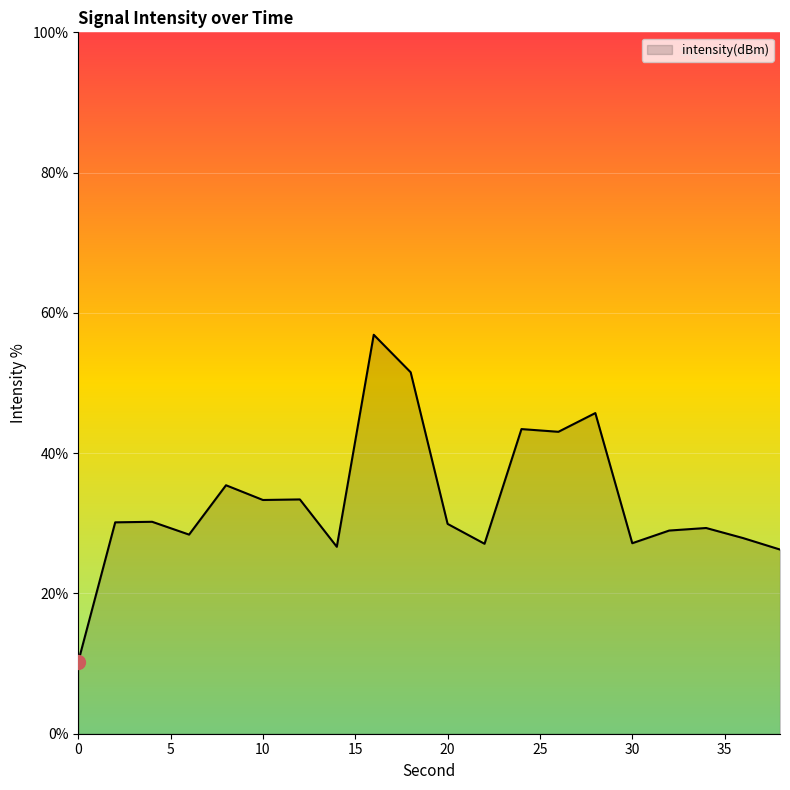

What is the greatest value displayed?

56.9